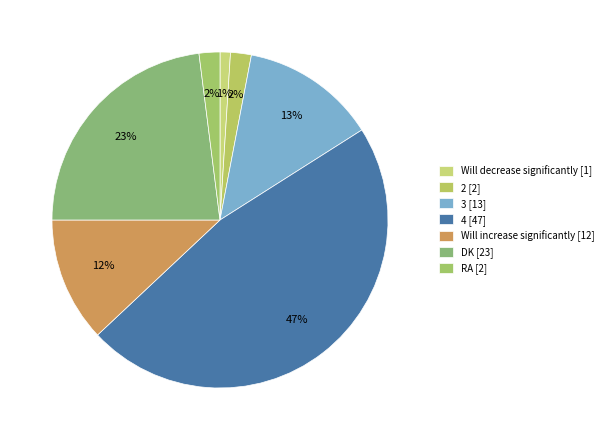

What is the smallest slice in the pie chart?

Will decrease significantly